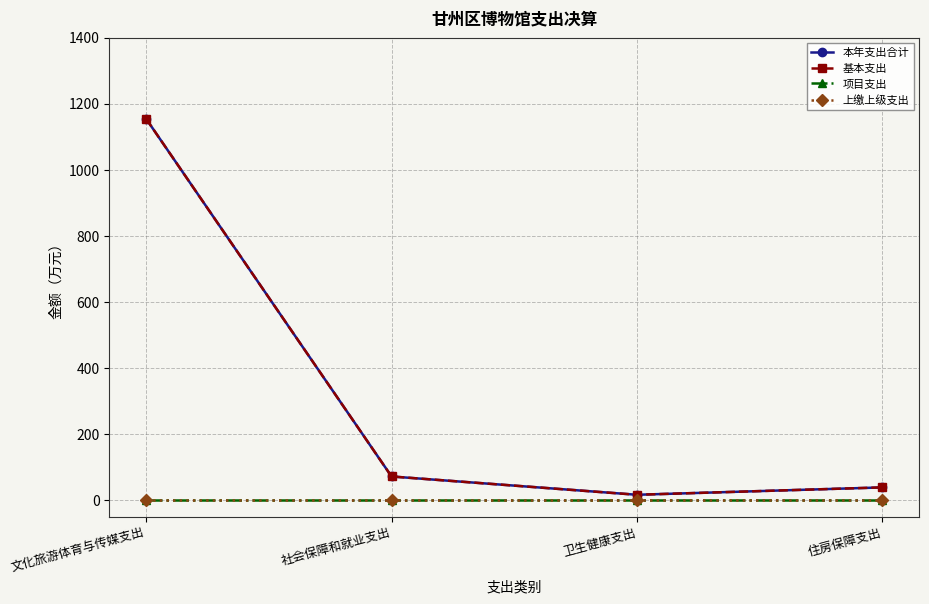

True or false: 上缴上级支出 and 项目支出 intersect in this chart.

False